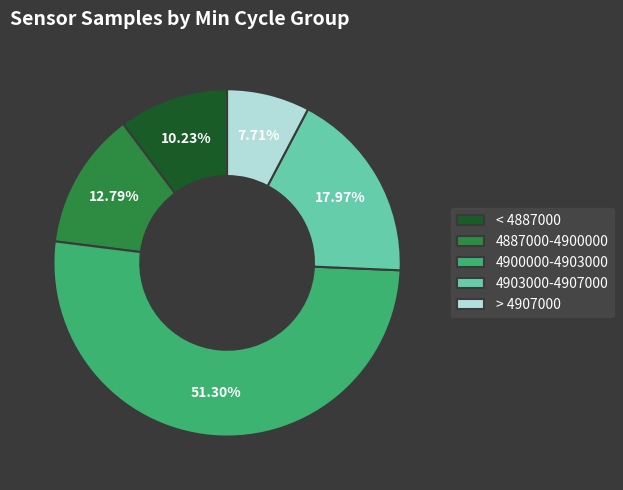

Do 4887000-4900000 and > 4907000 together represent more than half of the pie?

No